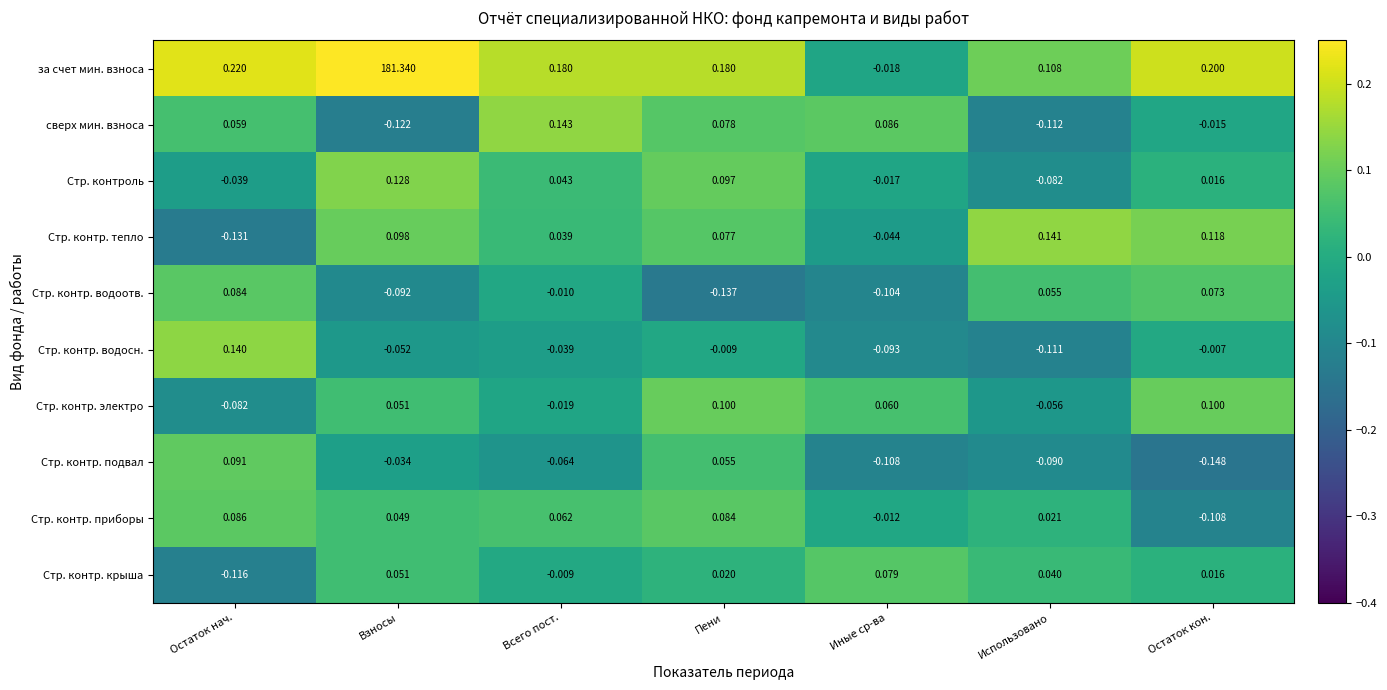

What is the total value across all series at Остаток нач.?

0.3